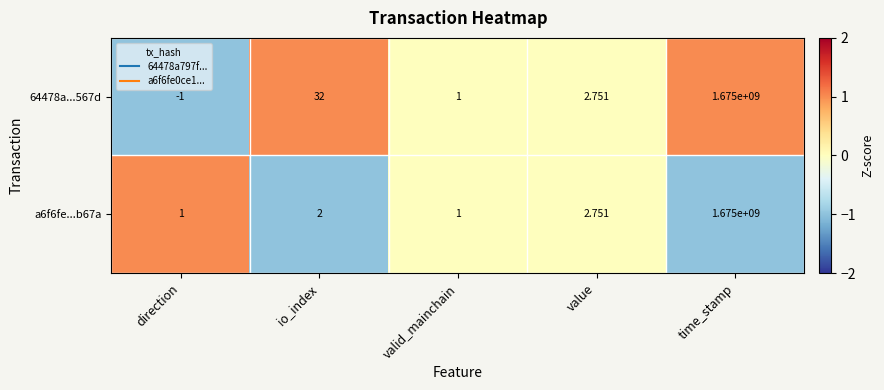

Where is a6f6fe...b67a nearest to the value 837500000?

value